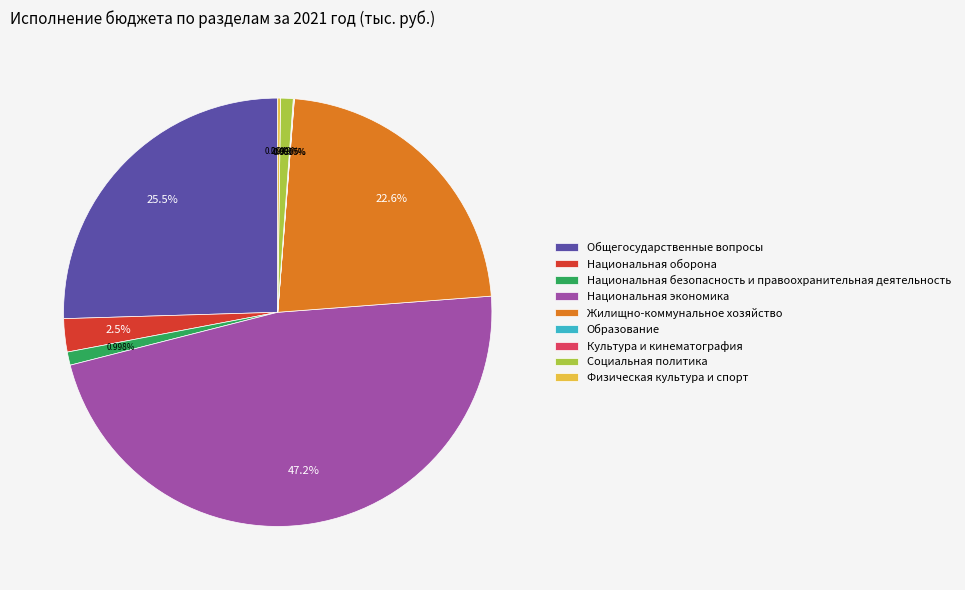

Is there any slice that represents more than half of the pie?

No